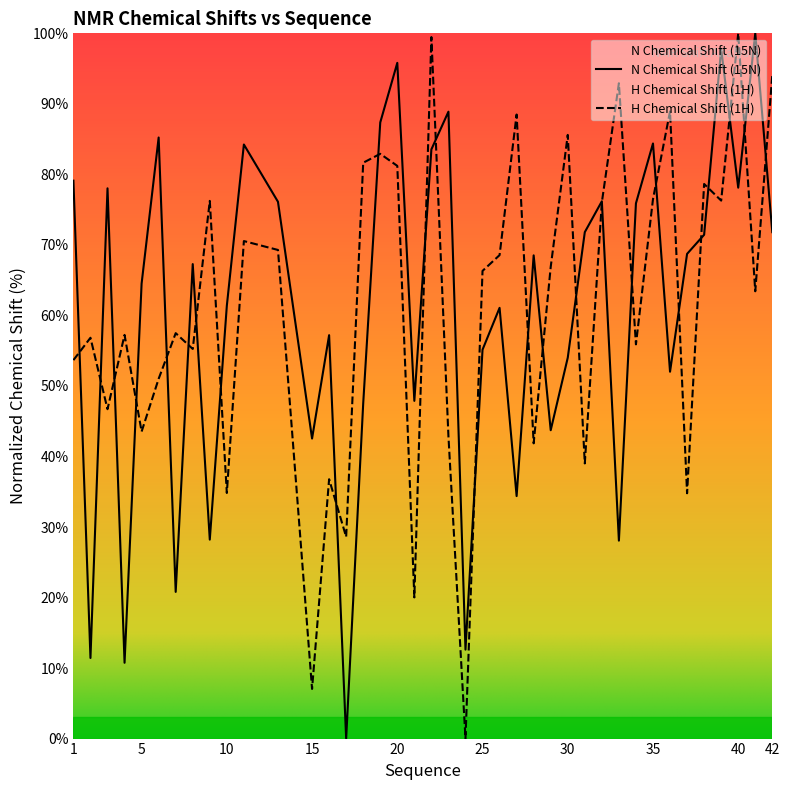

Is it true that Y_shift equals 92.7 at 8?

False